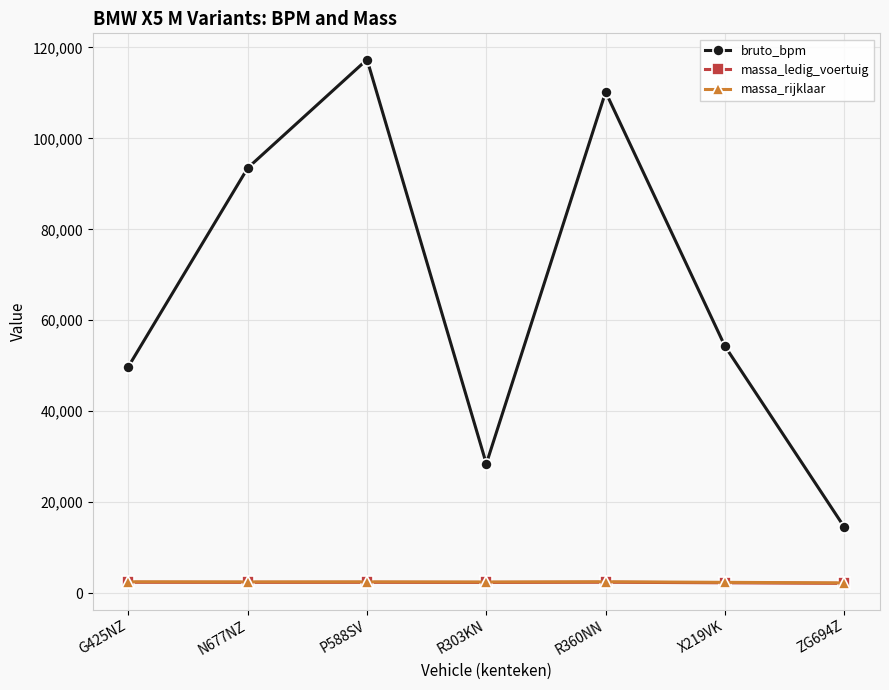

Between G425NZ and X219VK, which series saw the biggest shift?

bruto_bpm